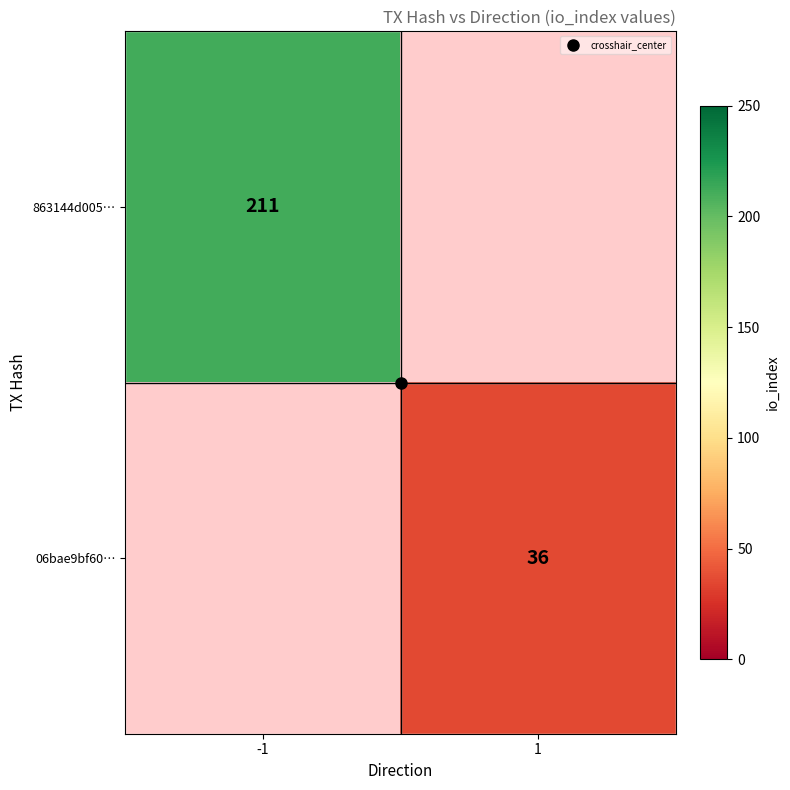

Rank the series at -1 from highest to lowest value.

863144d005…, 06bae9bf60…